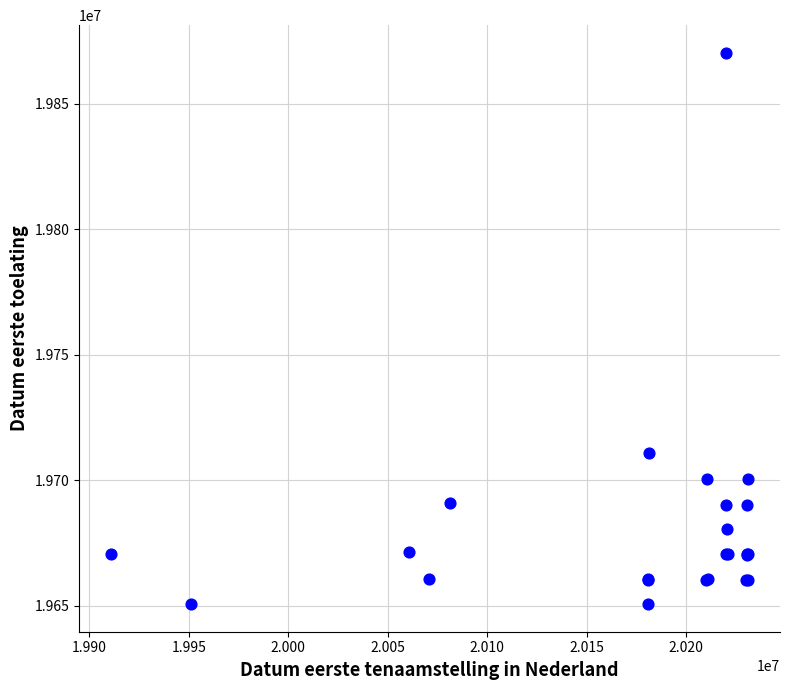

What Y value in the scatter plot is closest to 19760475?

19710917